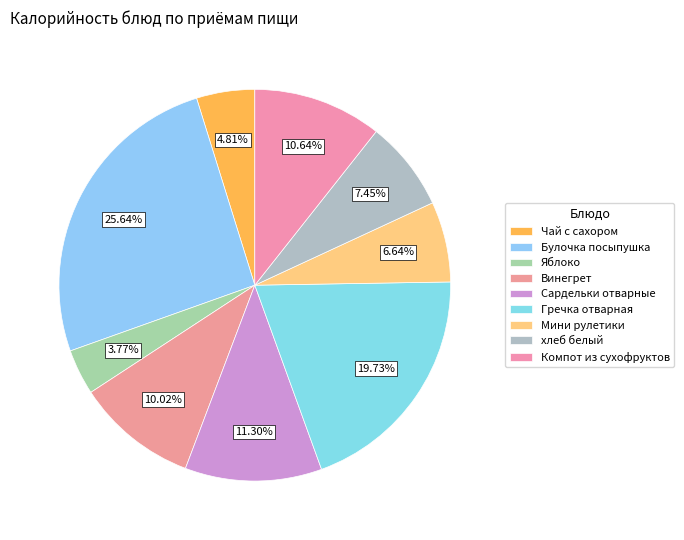

How many segments does this pie chart have?

9